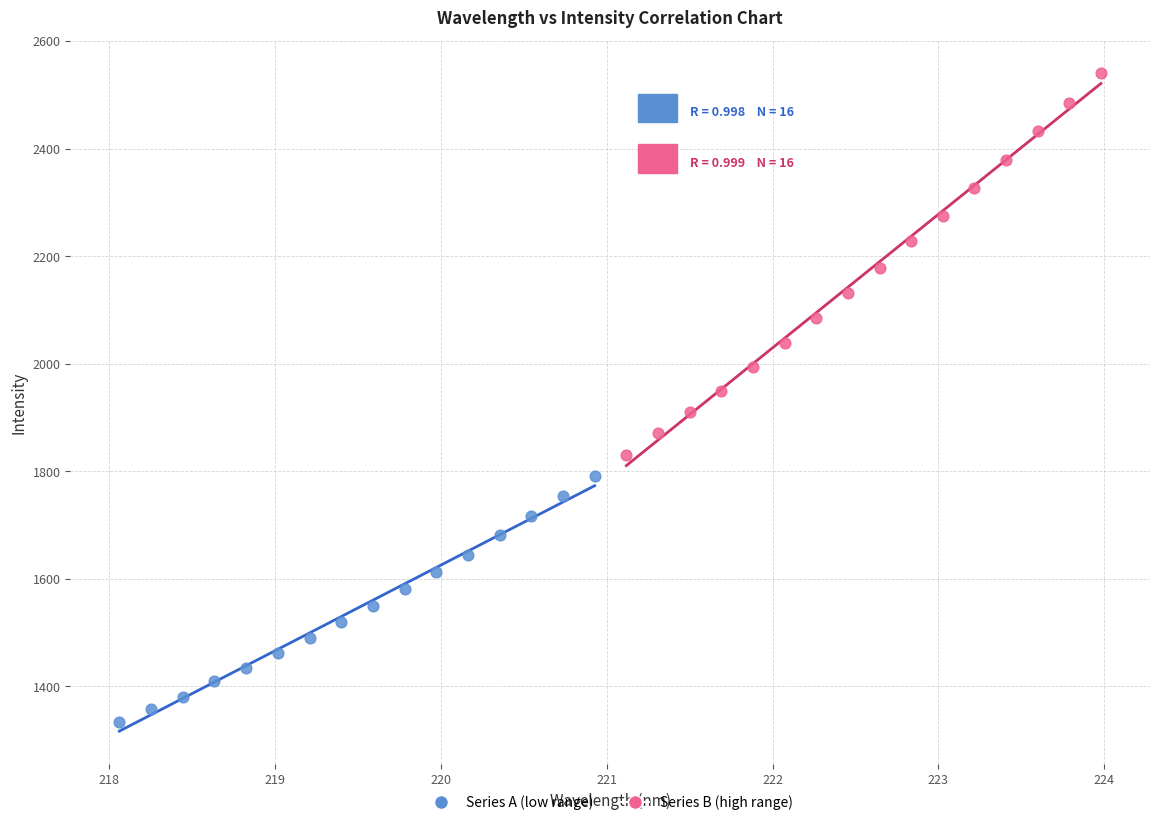

Which series reaches the minimum Y coordinate?

Series A (low range)